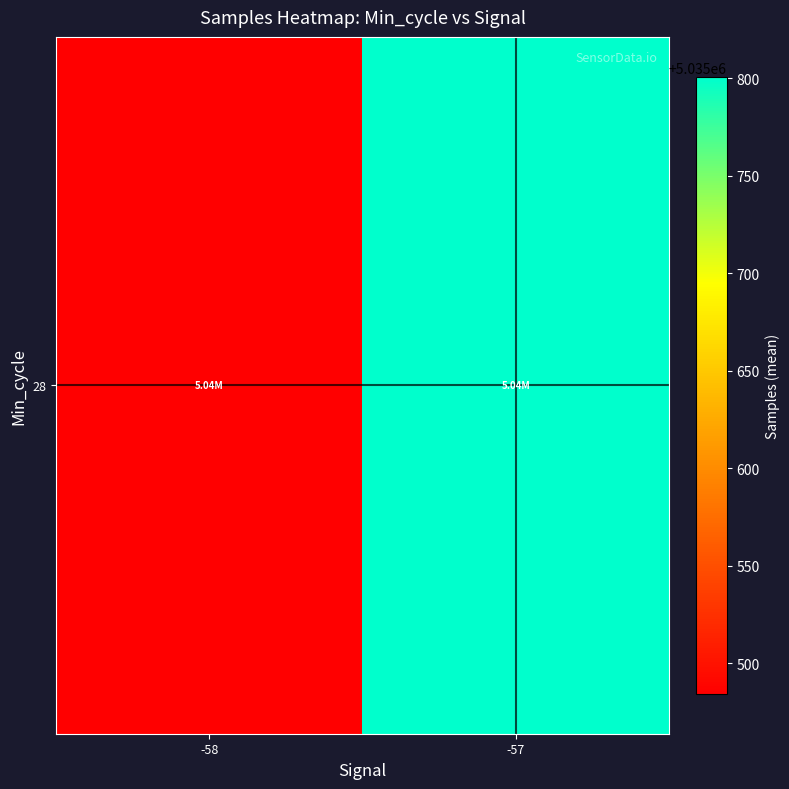

Read the value at -57.

5035800.7